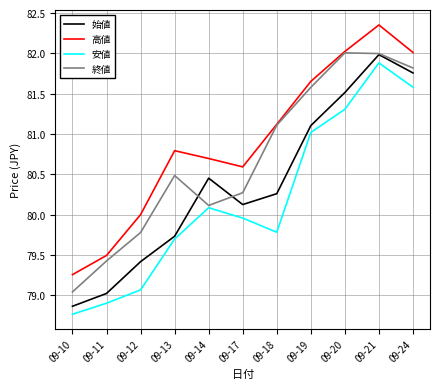

How many interior local peaks does the 始値 series have?

2